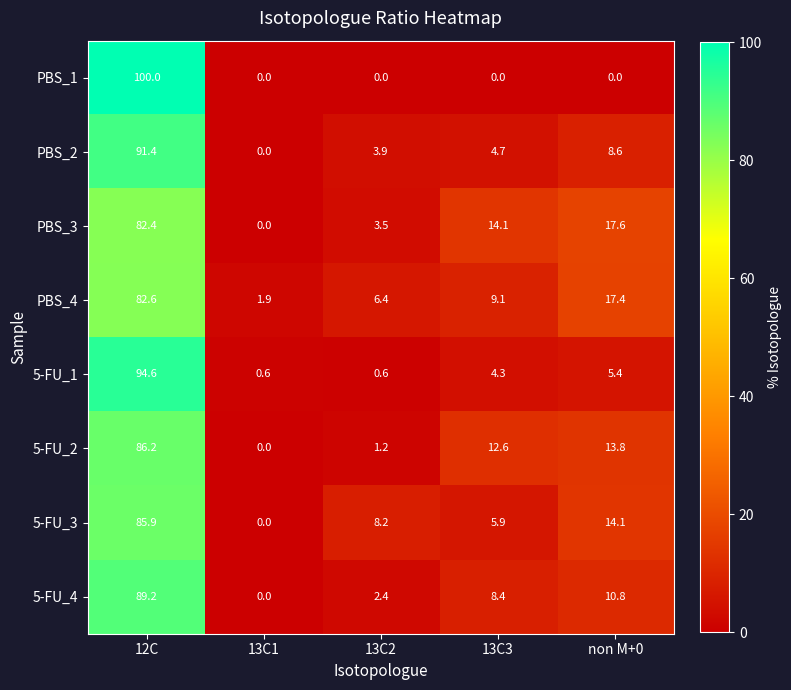

Is the value of PBS_4 at 13C1 greater than the value of 5-FU_3 at 13C2?

No